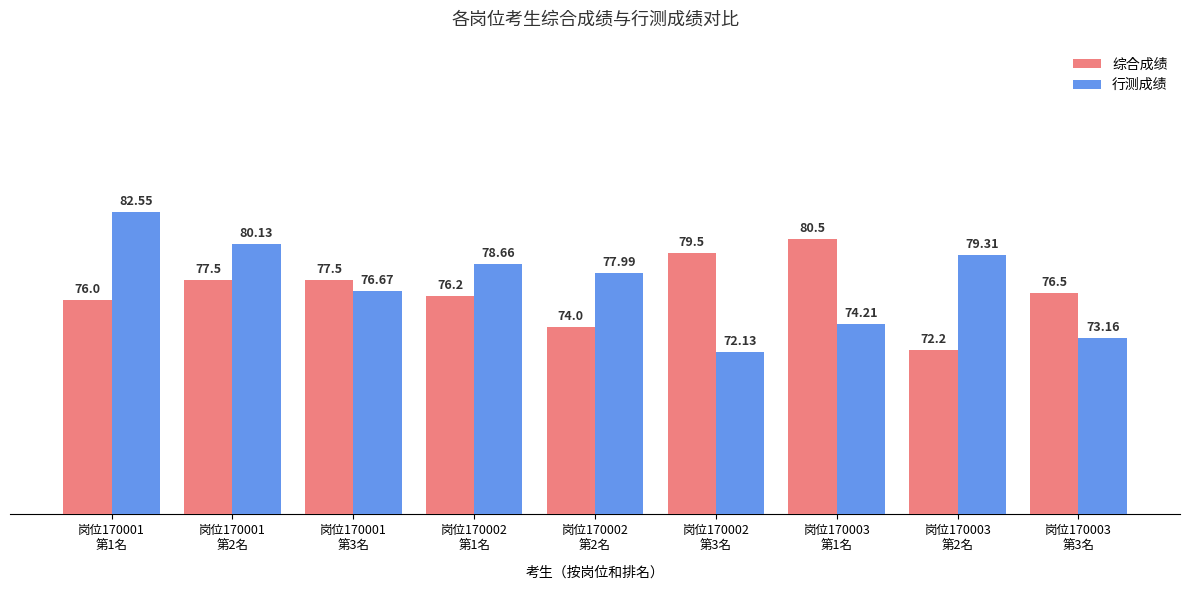

What is the minimum value shown in the chart?

72.1